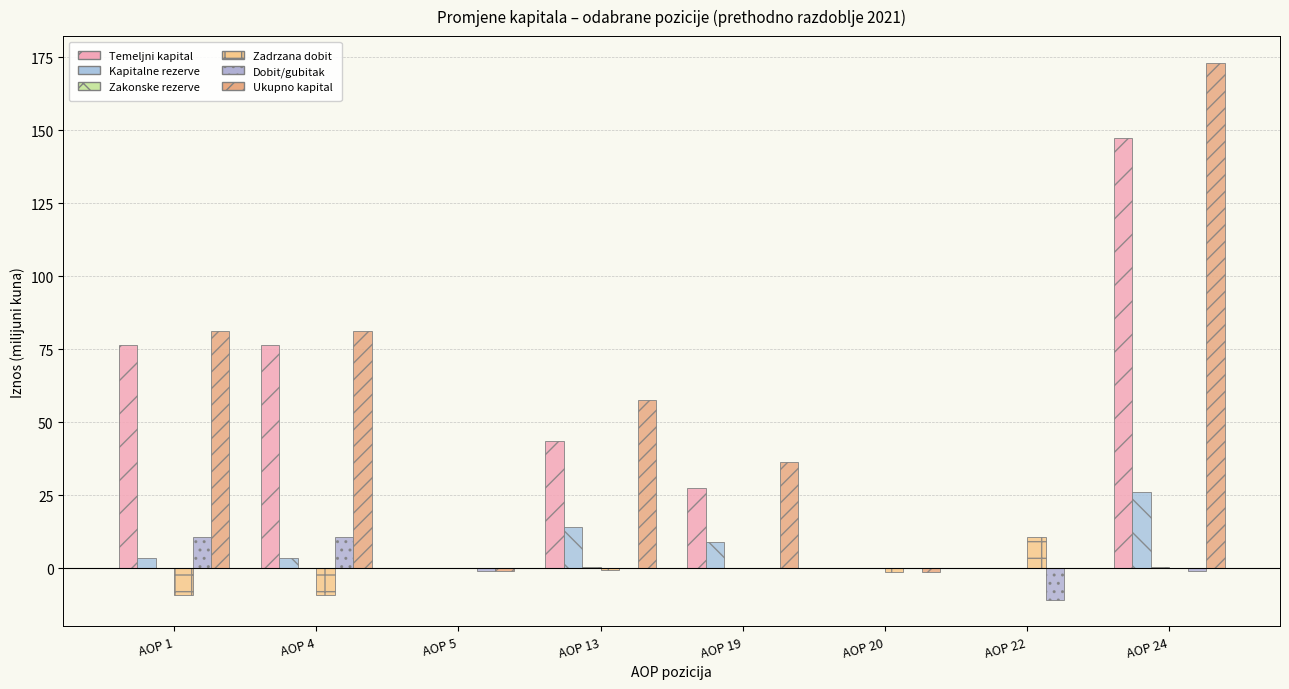

Count the number of data series in this chart.

6